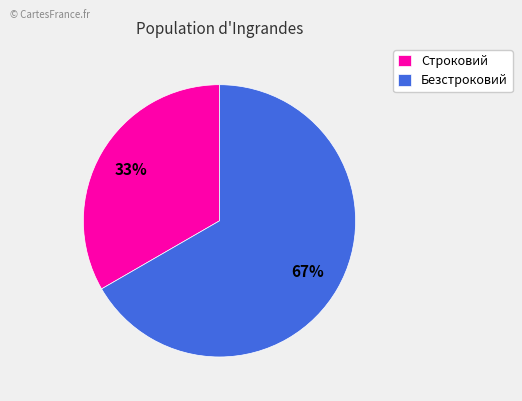

Do Строковий and Безстроковий together represent more than half of the pie?

Yes